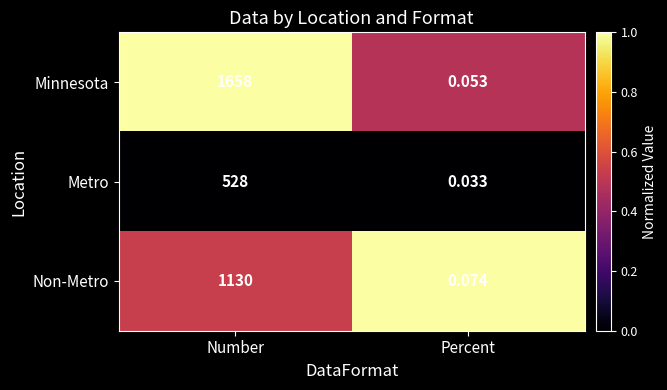

Rank the series at Percent from lowest to highest value.

Metro, Minnesota, Non-Metro